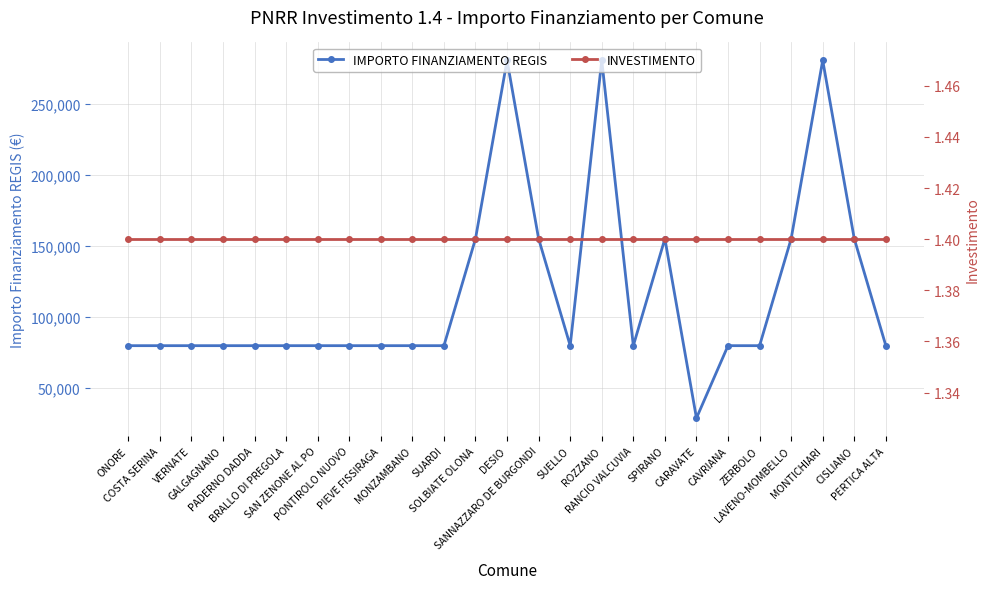

What position from the right is PADERNO DADDA?

21